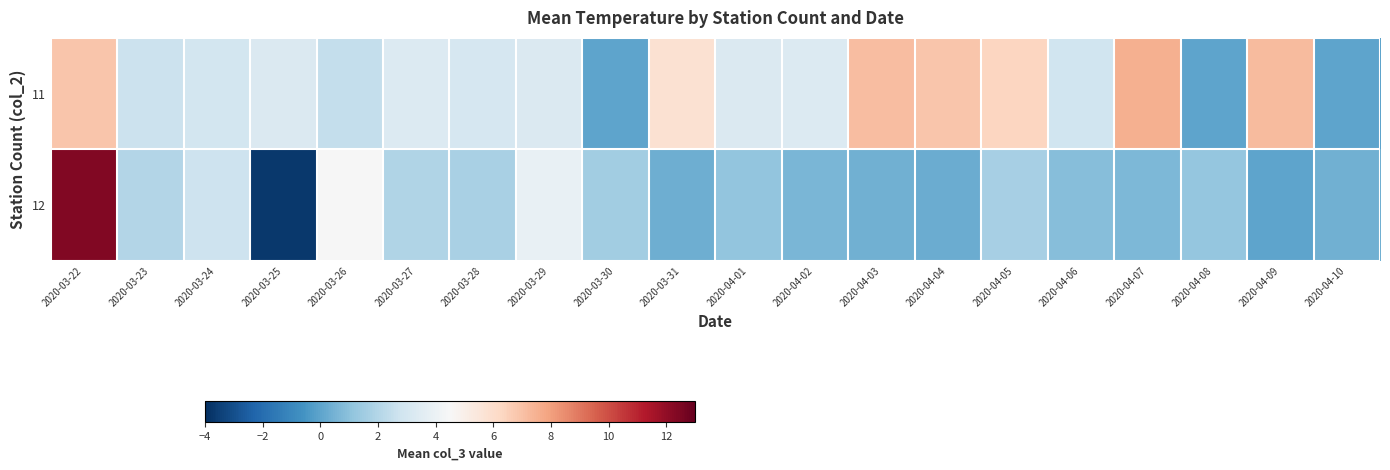

Reading left to right, list all the values displayed in this chart.

11: 2020-03-22=6.9	2020-03-23=2.7	2020-03-24=3.0	2020-03-25=3.3	2020-03-26=2.5	2020-03-27=3.3	2020-03-28=3.1	2020-03-29=3.3	2020-03-30=0.0	2020-03-31=5.8	2020-04-01=3.3	2020-04-02=3.3	2020-04-03=7.1	2020-04-04=6.9	2020-04-05=6.3	2020-04-06=2.8	2020-04-07=7.5	2020-04-08=0.0	2020-04-09=7.2	2020-04-10=0.0
12: 2020-03-22=12.4	2020-03-23=2.0	2020-03-24=2.7	2020-03-25=-3.7	2020-03-26=4.4	2020-03-27=1.9	2020-03-28=1.7	2020-03-29=3.8	2020-03-30=1.5	2020-03-31=0.3	2020-04-01=1.1	2020-04-02=0.6	2020-04-03=0.4	2020-04-04=0.3	2020-04-05=1.6	2020-04-06=0.9	2020-04-07=0.7	2020-04-08=1.2	2020-04-09=0.0	2020-04-10=0.4